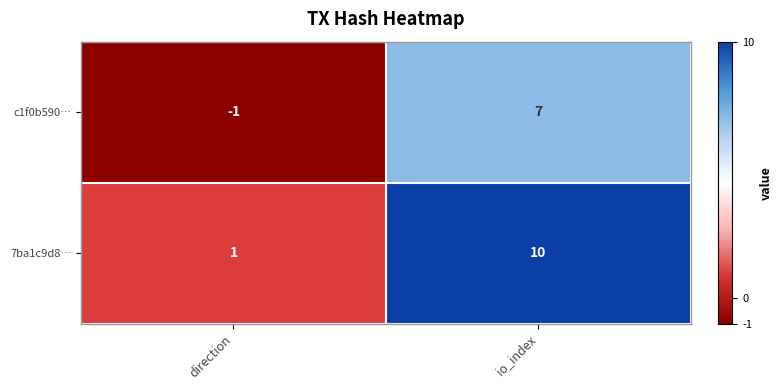

Reading left to right, what are all the values shown in this chart?

c1f0b590…: direction=-1	io_index=7
7ba1c9d8…: direction=1	io_index=10